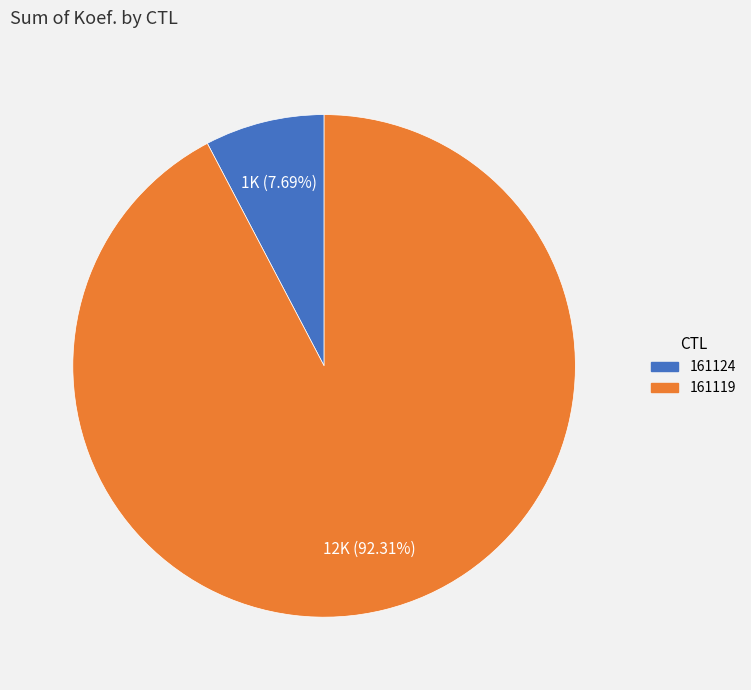

To the nearest percent, what percentage of the pie is 161124?

8%